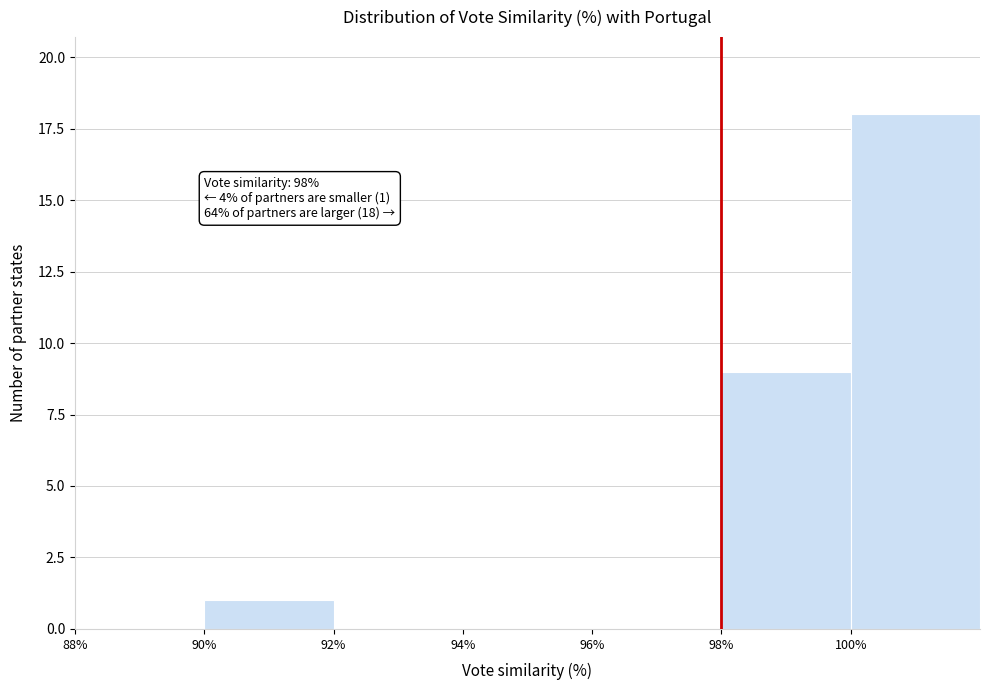

Reading left to right, extract all data points from this chart.

88%=0	90%=1	92%=0	94%=0	96%=0	98%=9	100%=18